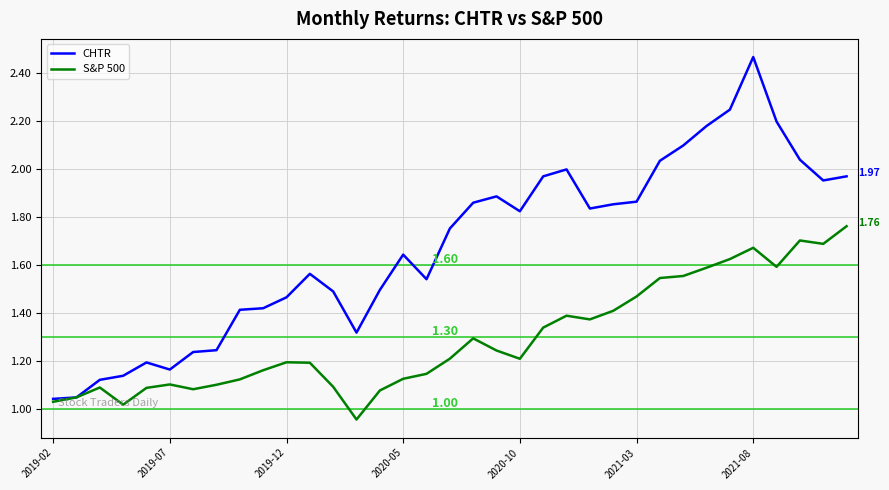

Which series has the widest spread of values?

CHTR